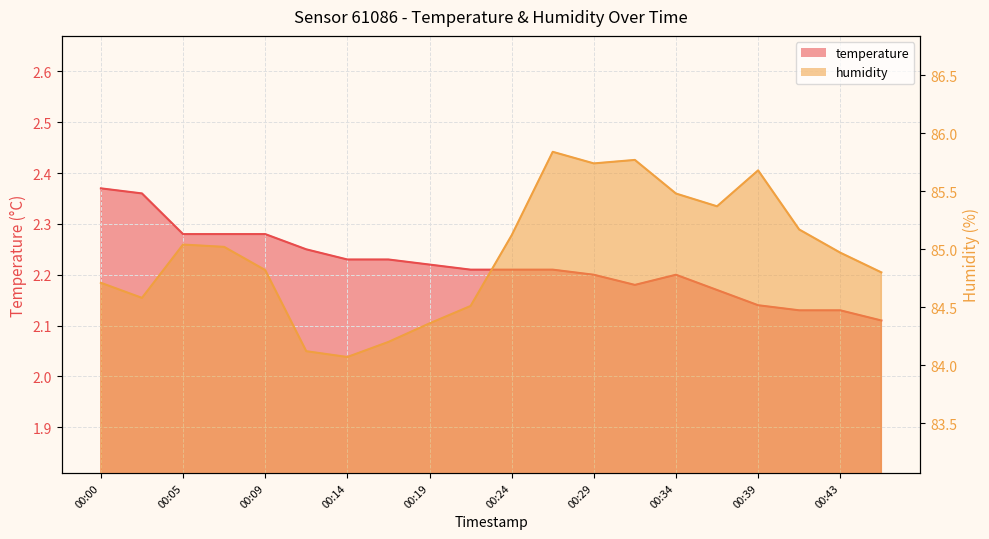

What is the total value across all series at 00:07?

87.3